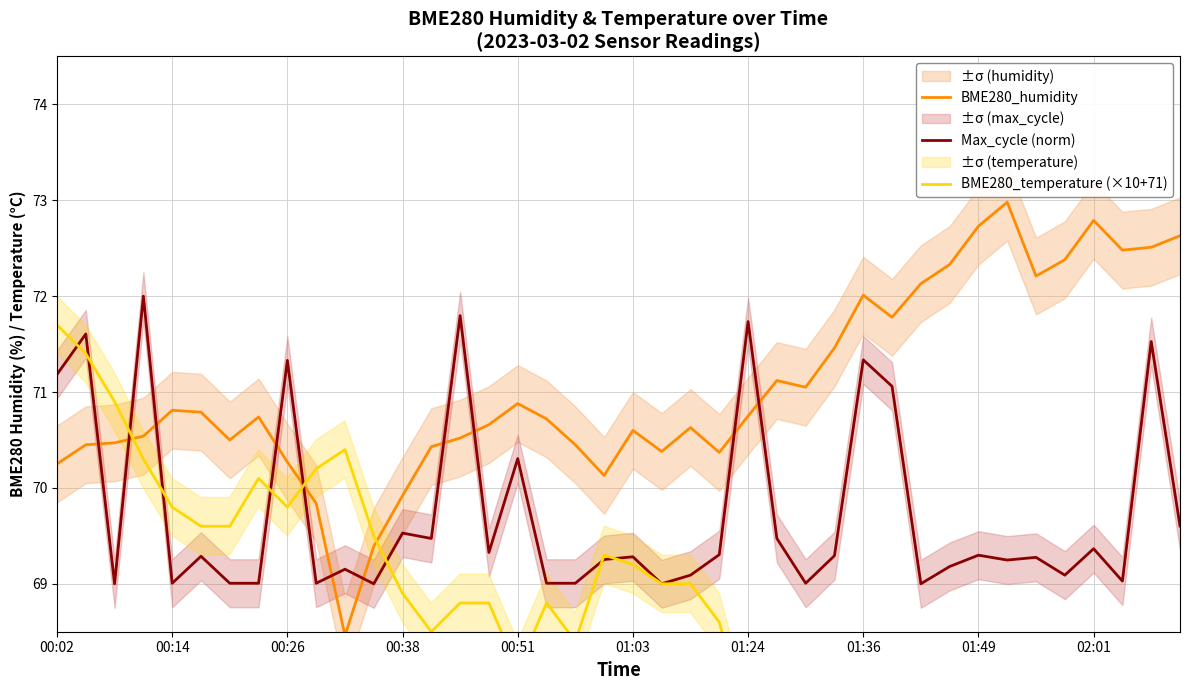

Which series has the largest total across all categories?

BME280_humidity